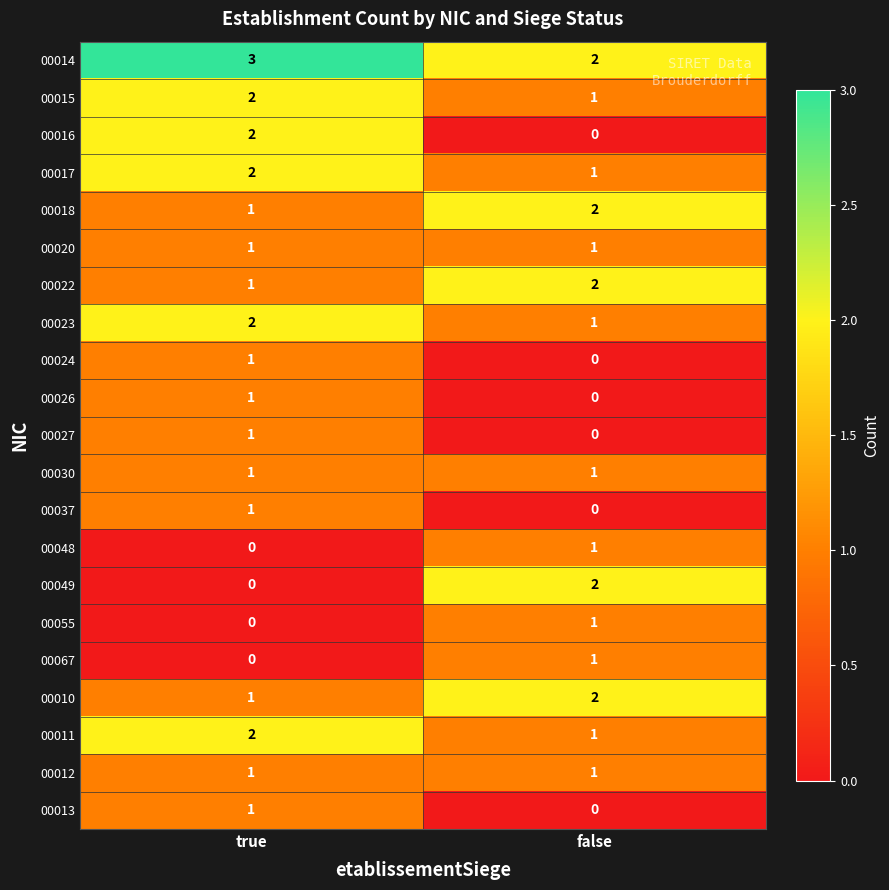

The value of 00049 at false is 3. True or false?

False